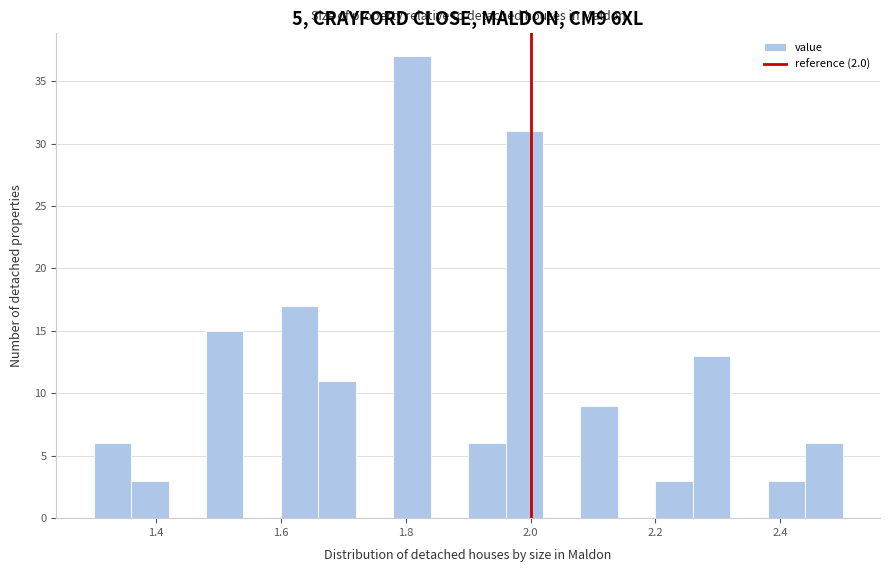

Read against the x-axis, roughly where is the centre of the tallest bar?

1.82